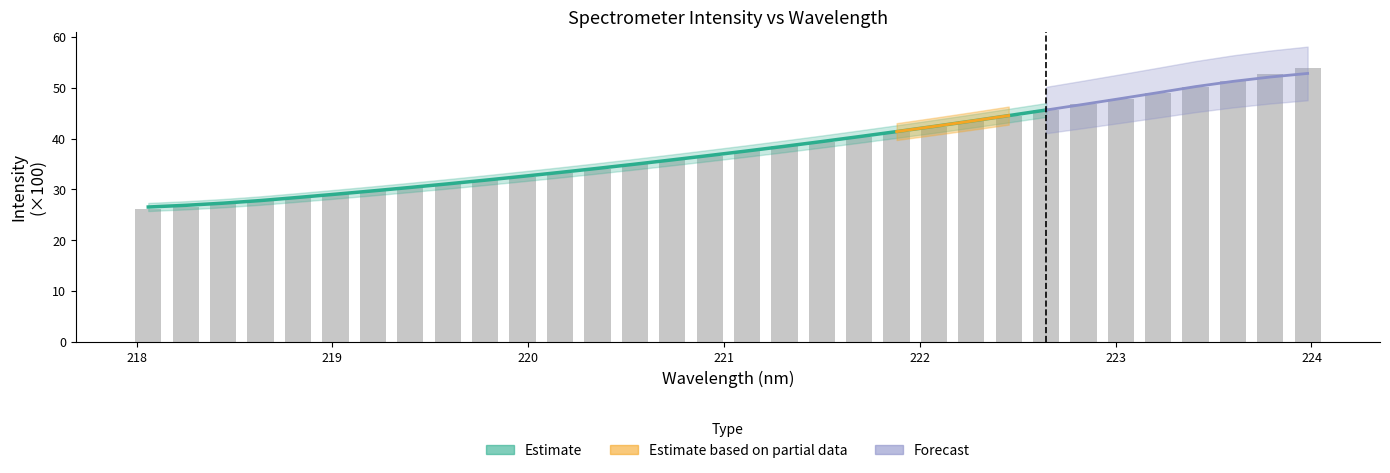

What is the ratio of the value at 220.3533 to the value at 221.3083?

0.9